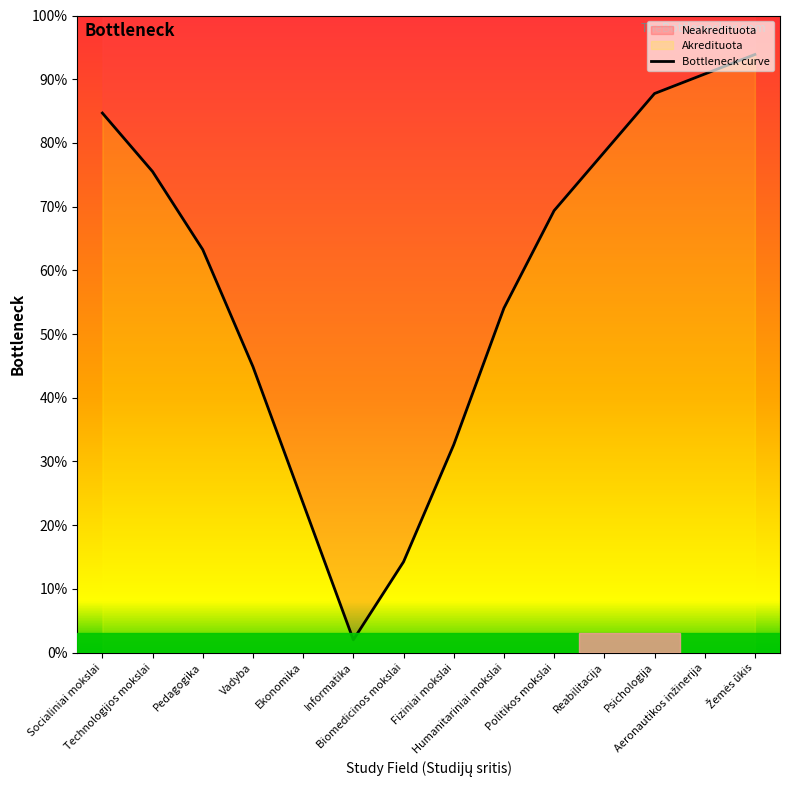

Where is the first local minimum?

Informatika